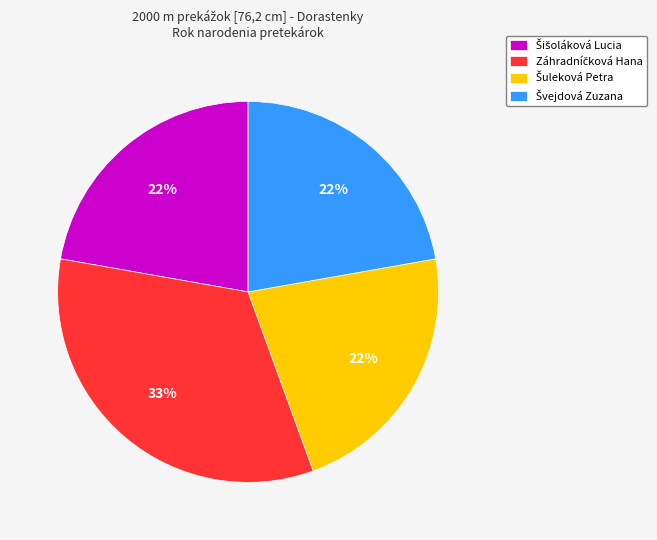

To the nearest percent, what is the difference between the largest and smallest slice percentages?

11%